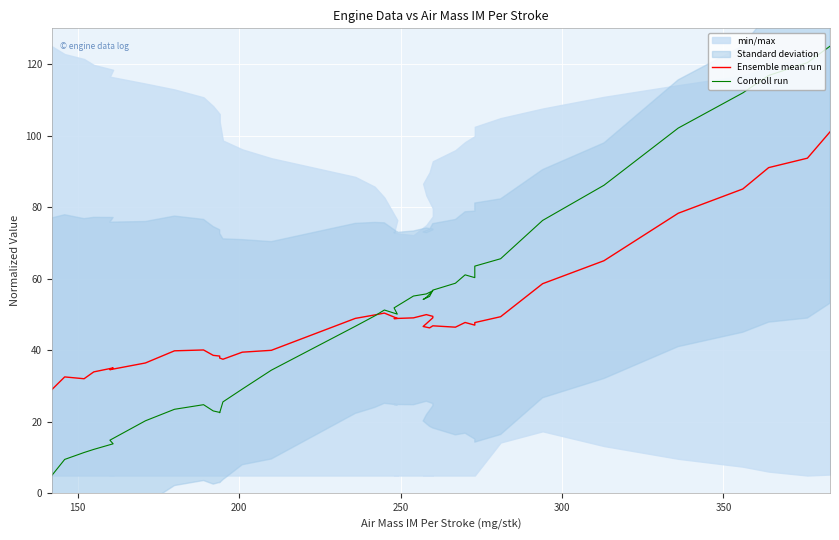

List the series in order of their peak value, lowest first.

Ensemble mean run, Controll run